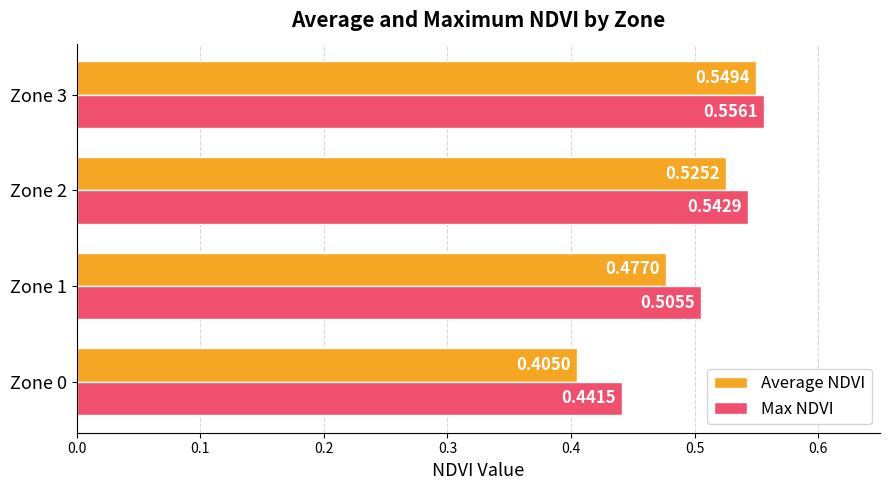

What is the sum of all Average NDVI values?

2.0